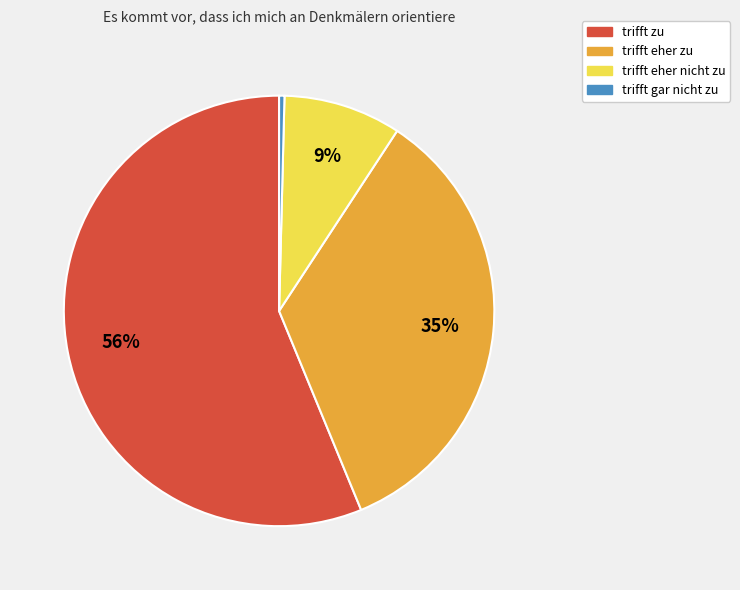

To the nearest percent, what percentage of the pie is trifft eher nicht zu?

9%